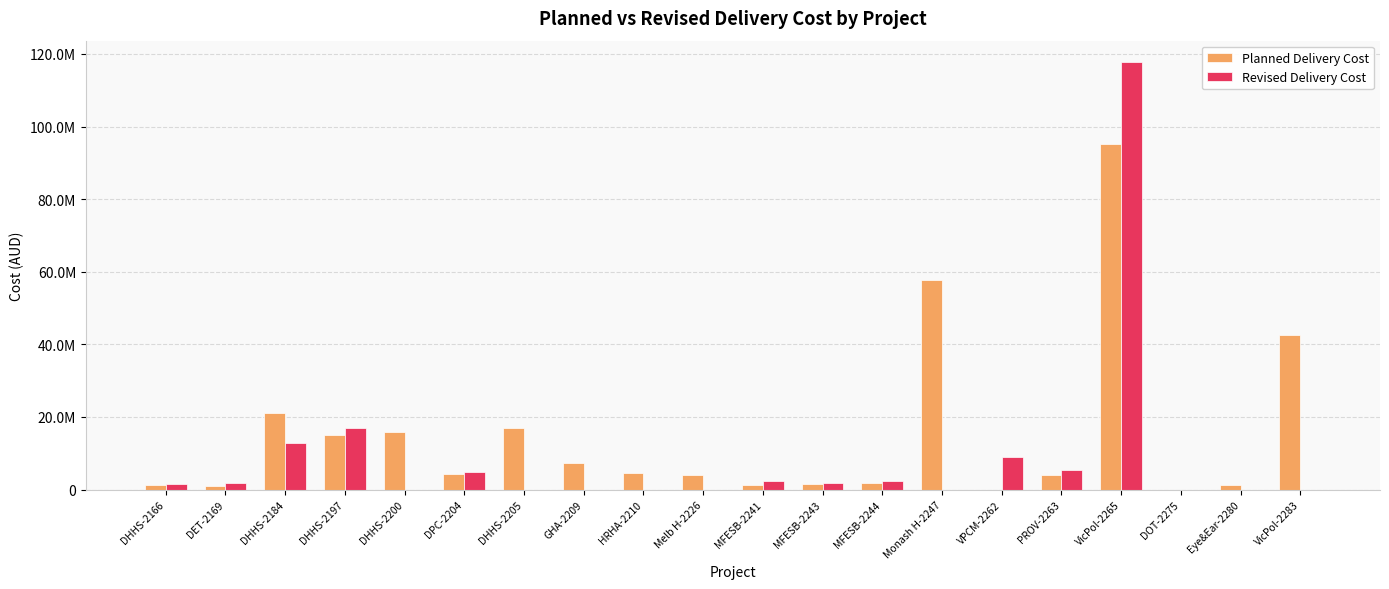

What are all the series names shown in the legend?

Planned Delivery Cost, Revised Delivery Cost